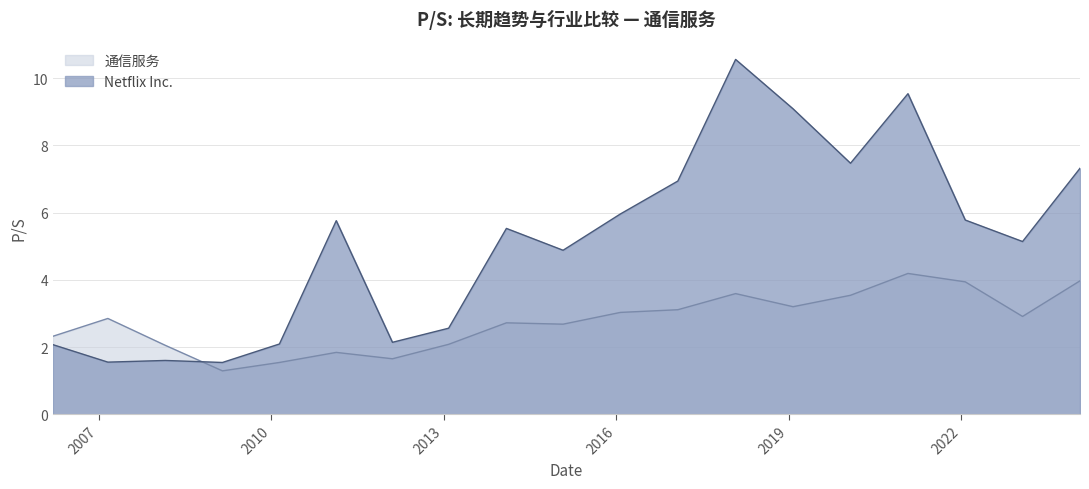

What is the average value of the 通信服务 series?

2.8